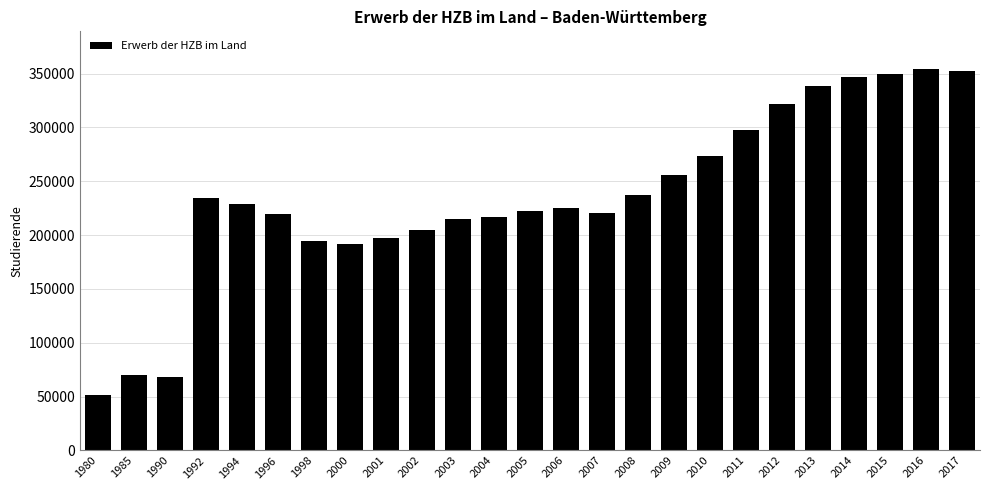

What is the smallest value displayed?

51497